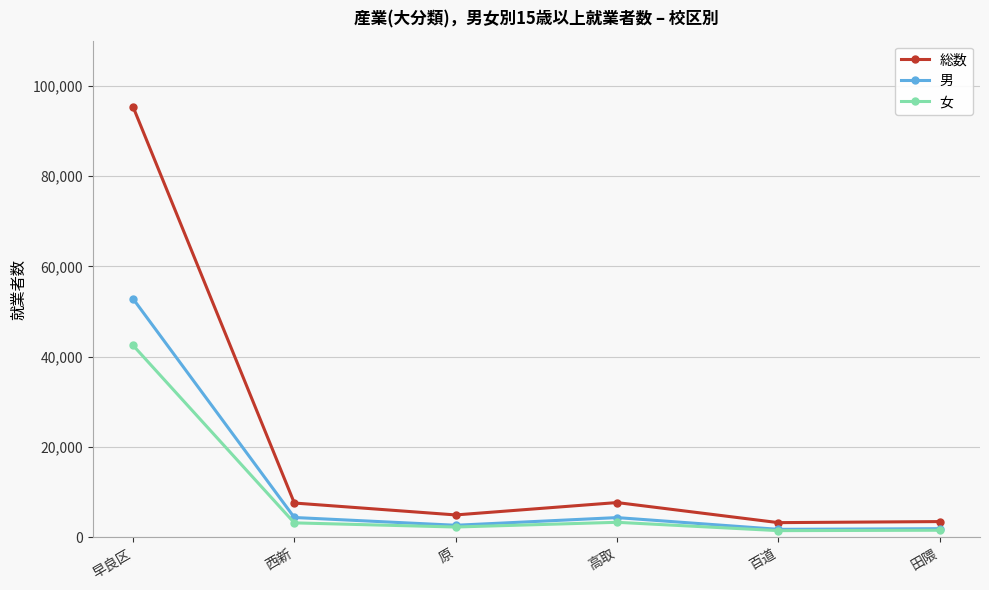

What is the difference between the highest and lowest values at 百道?

1772